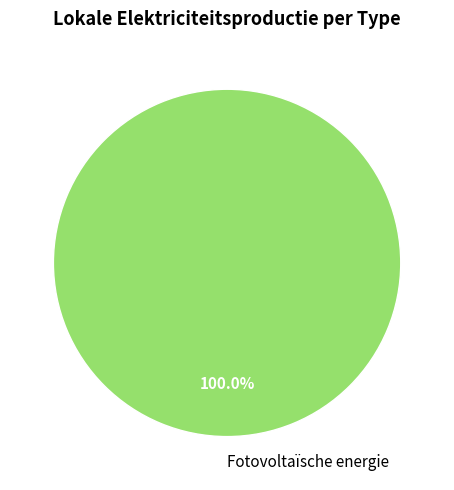

Which category accounts for the majority?

Fotovoltaïsche energie